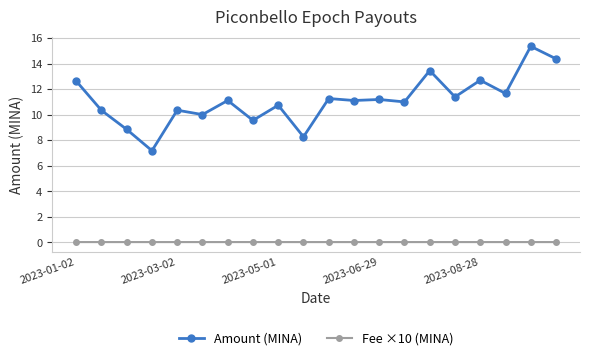

Count the number of categories in the chart.

20